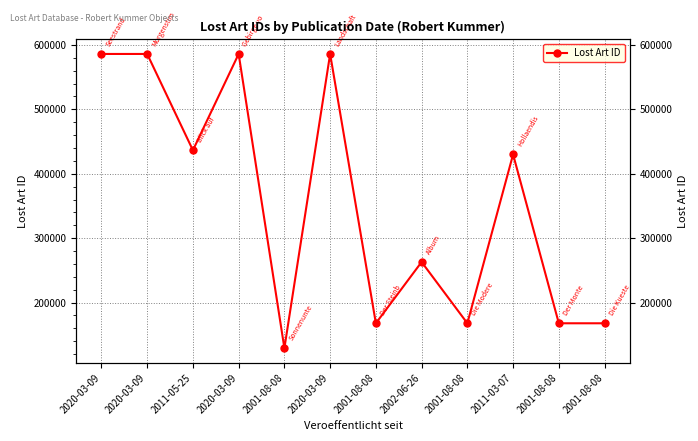

At which category does the data reach its first local peak?

2020-03-09